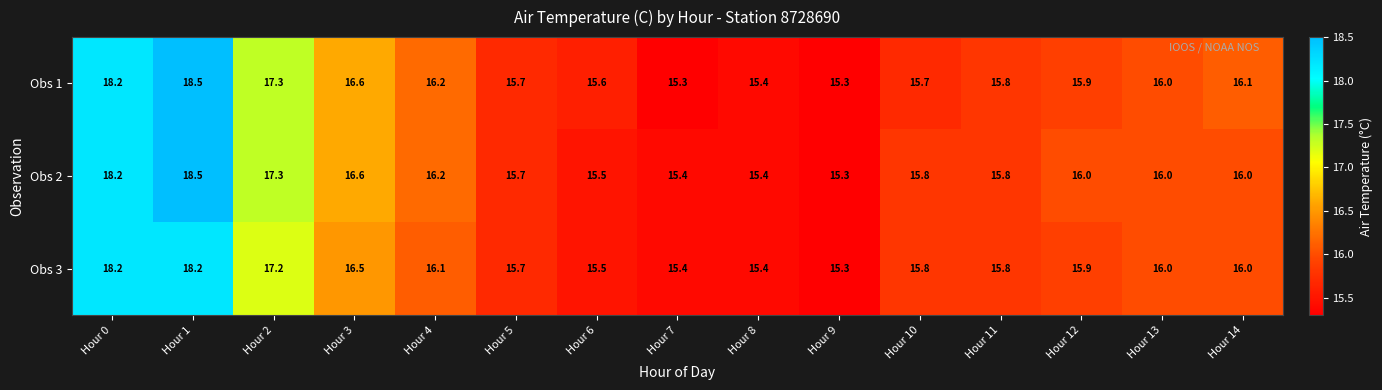

Is it true that Obs 1 equals 15.8 at Hour 11?

True